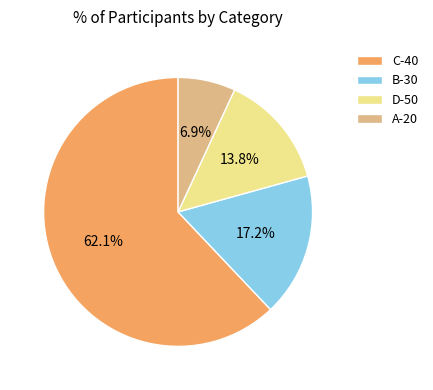

To the nearest percent, what is the average slice percentage?

25%